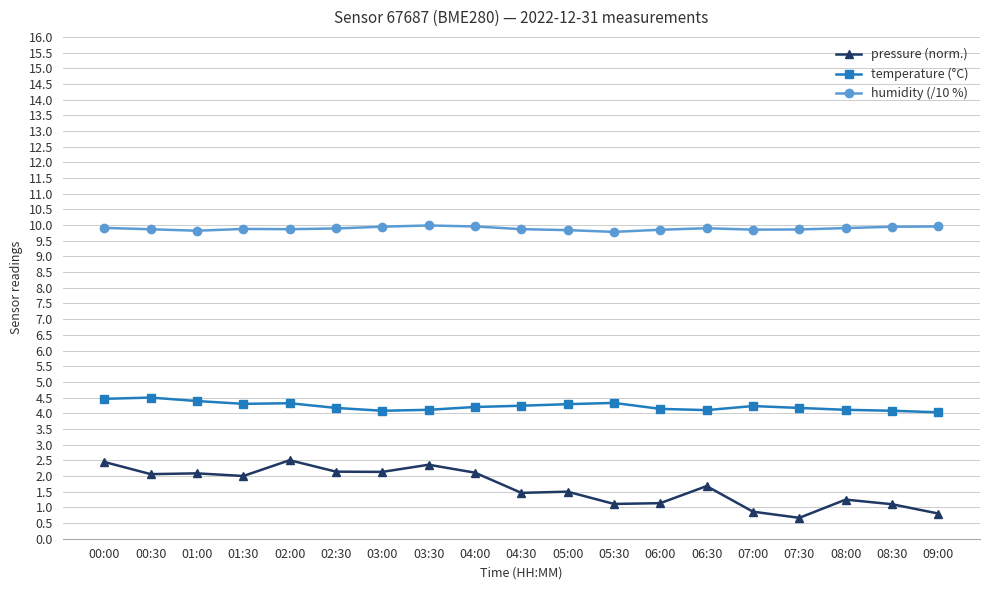

What is the label of the 7th point from the right?

06:00